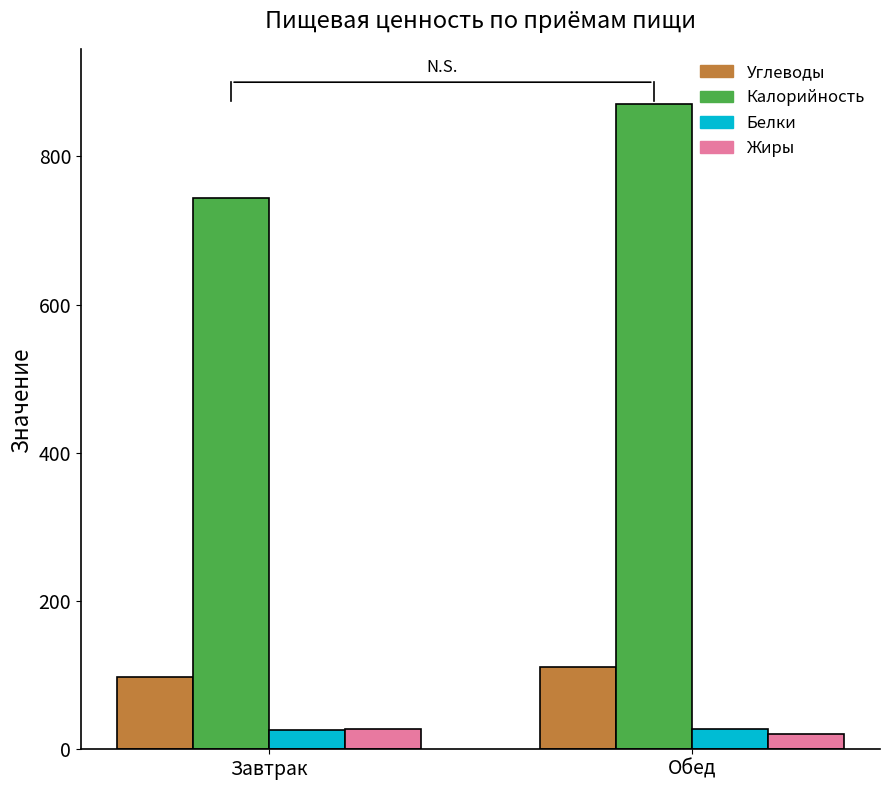

Are the bars grouped side by side (vs. stacked)?

Yes